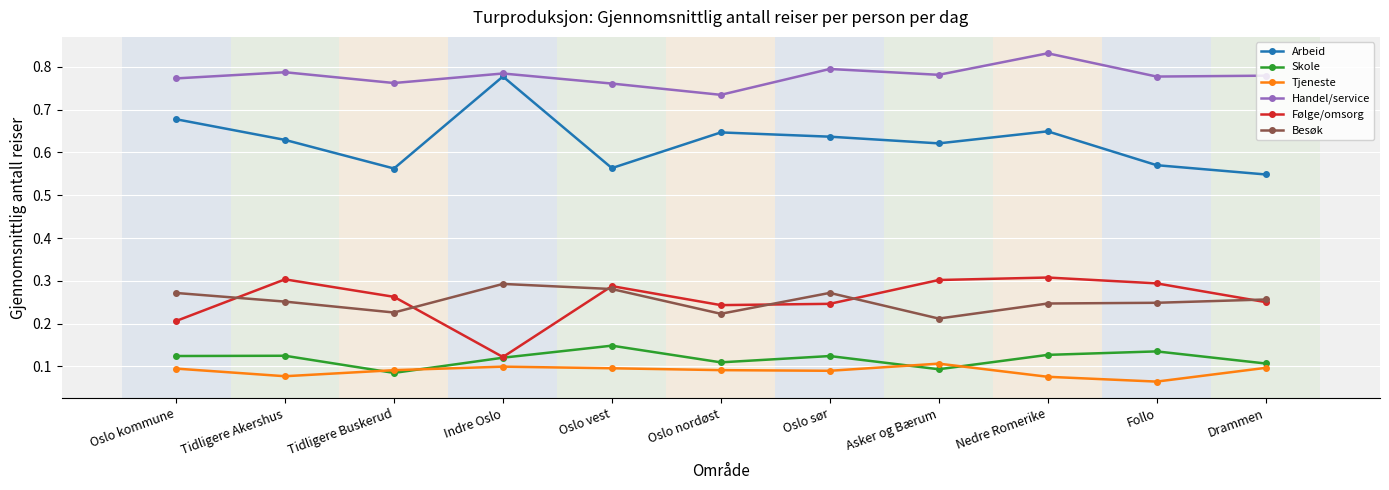

The value of Tjeneste at Oslo nordøst is 0.1. True or false?

True